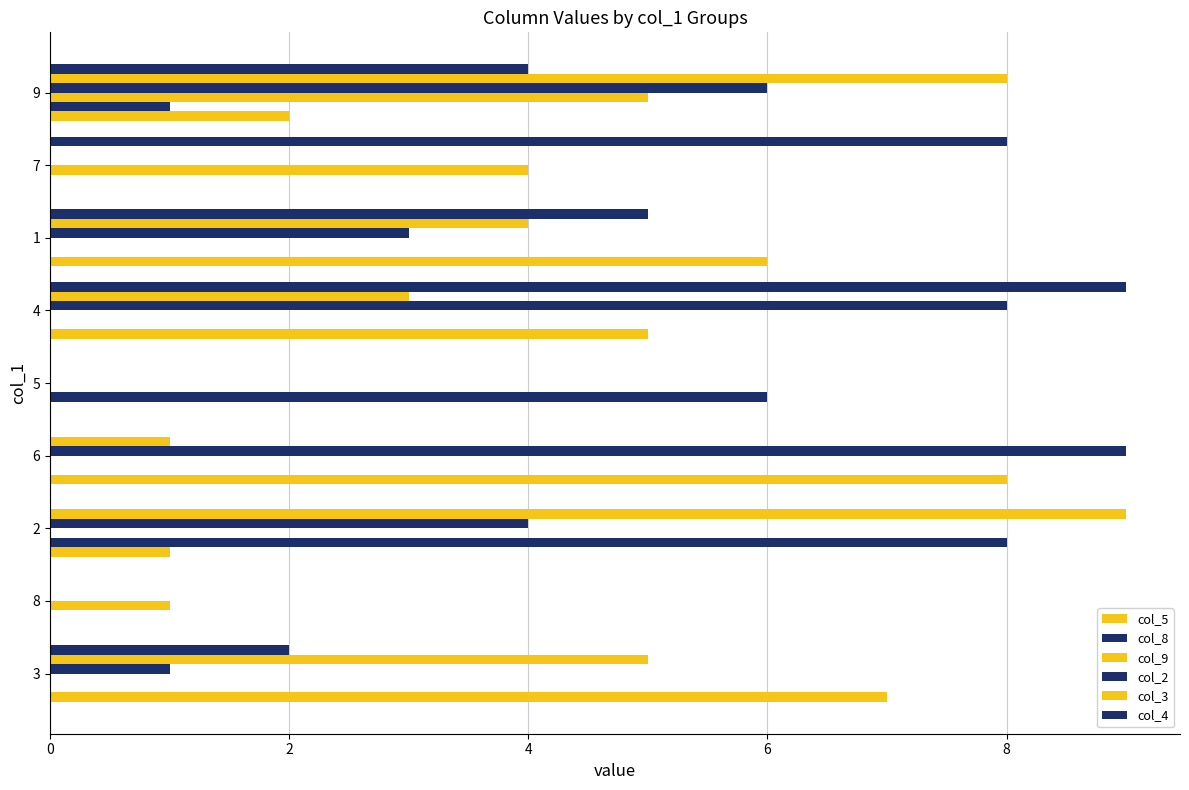

What is the value of the col_3 bar at the 3rd from the left?

9